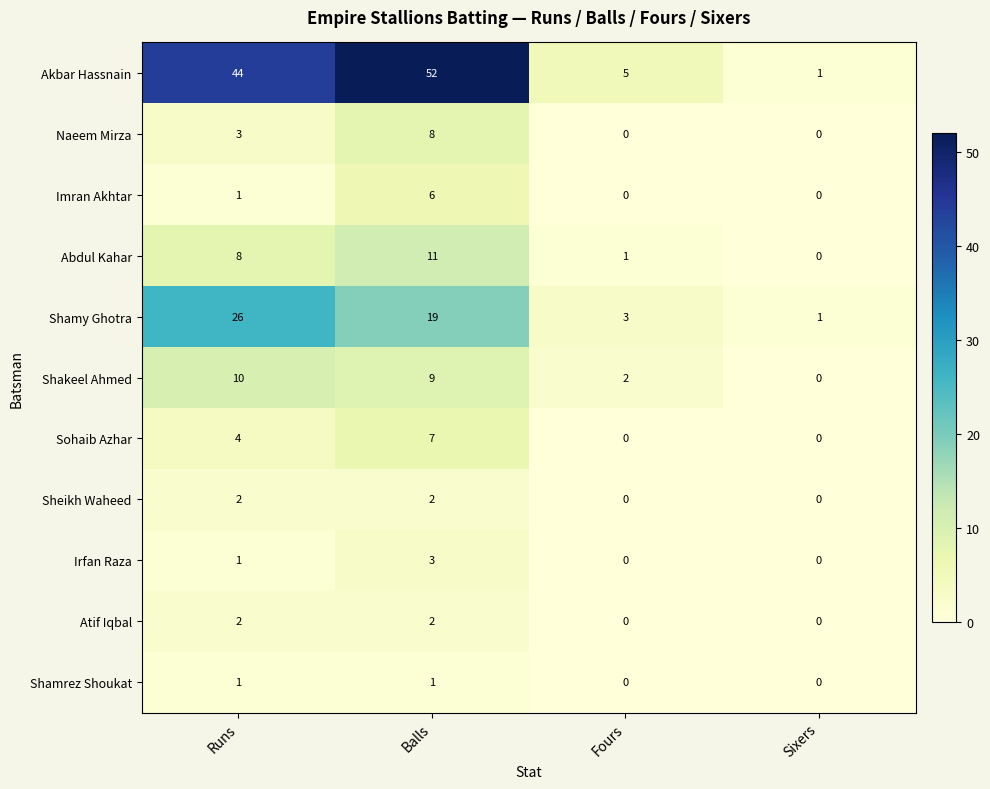

Rank the categories by Shamy Ghotra value from highest to lowest.

Runs, Balls, Fours, Sixers